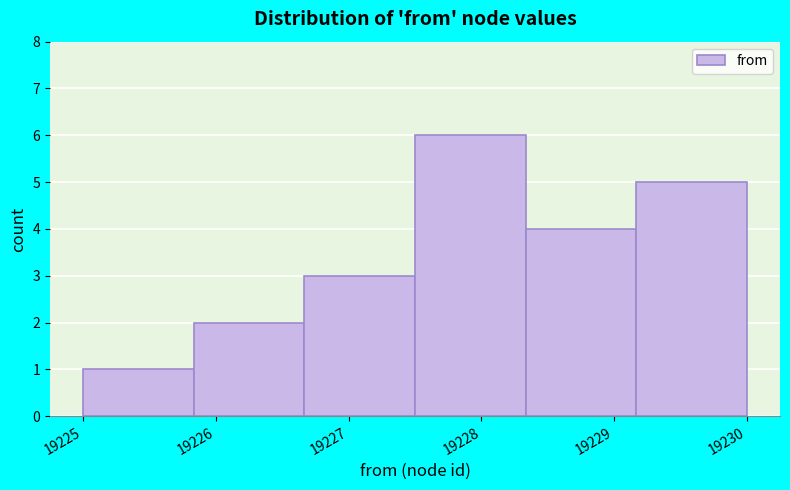

What is the height of the bar covering 19228.3 to 19229.2 on the x-axis? Neither the bar edges nor the heights are printed on the chart, so give them approximately, as read against the axes.

4